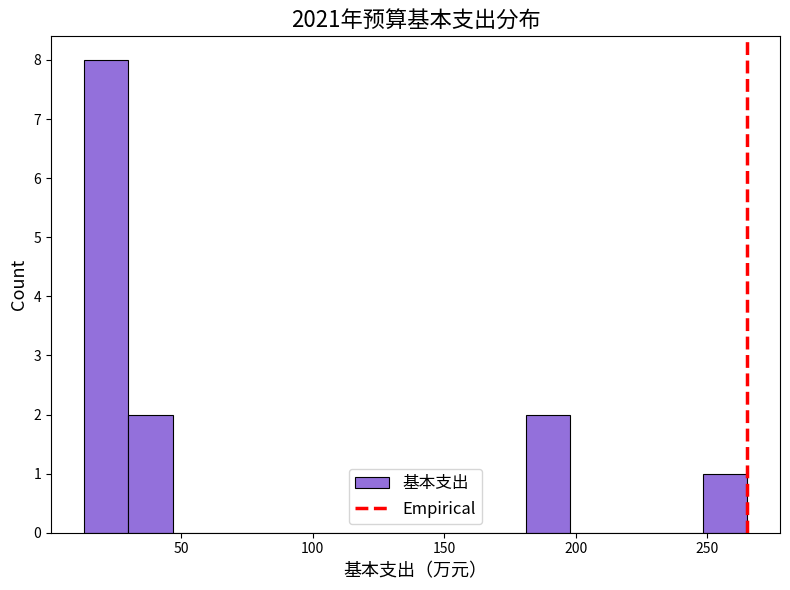

Around what value on the x-axis is the tallest bar? Give the approximate position of its centre, as read against the axis.

20